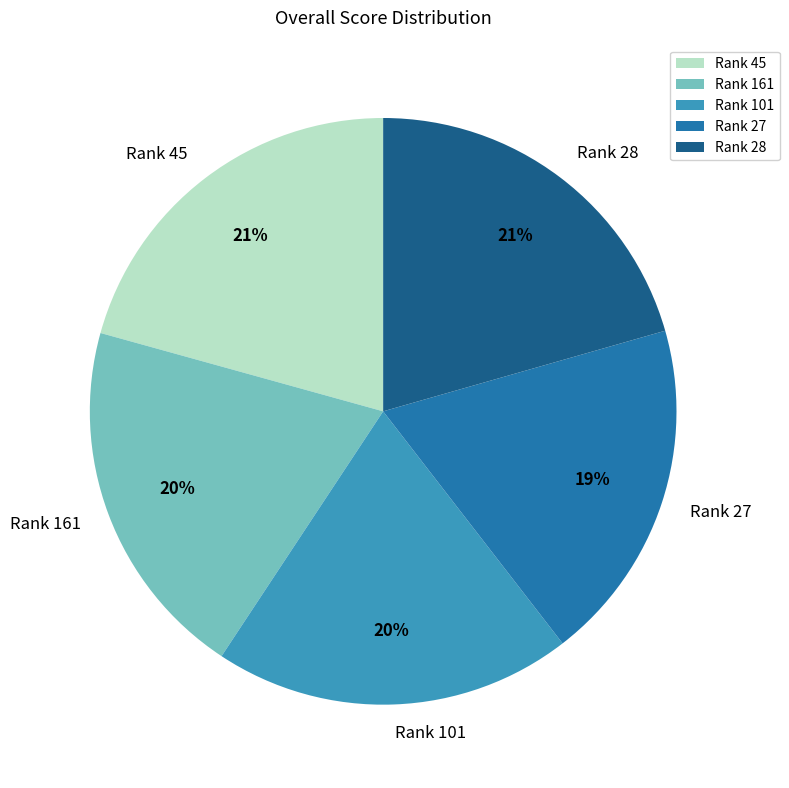

Does Rank 161 account for over 50% of the chart?

No